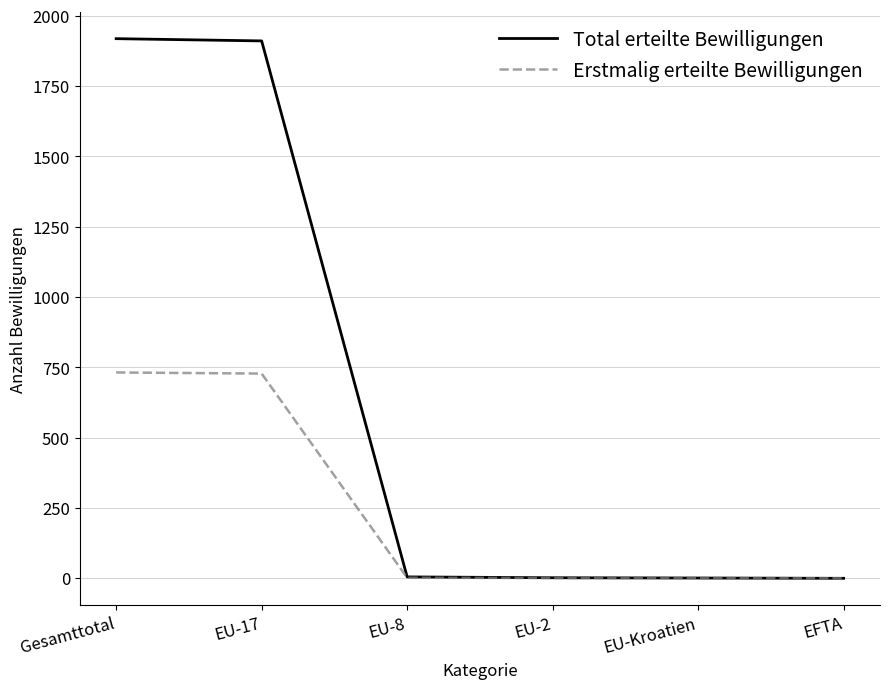

What is the highest value of the Erstmalig erteilte Bewilligungen series?

732